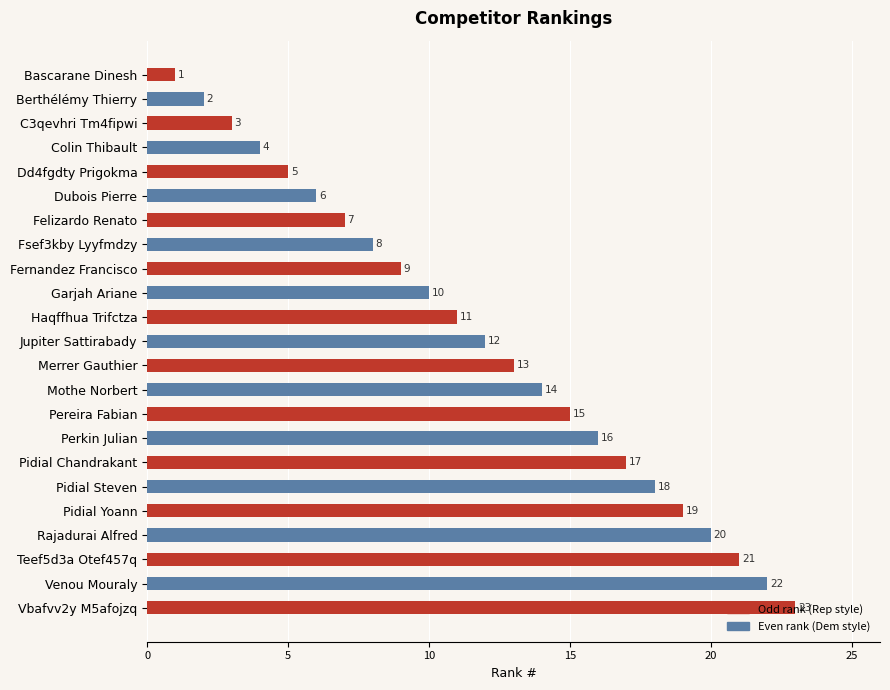

What is the label of the 7th bar from the bottom?

Pidial Chandrakant